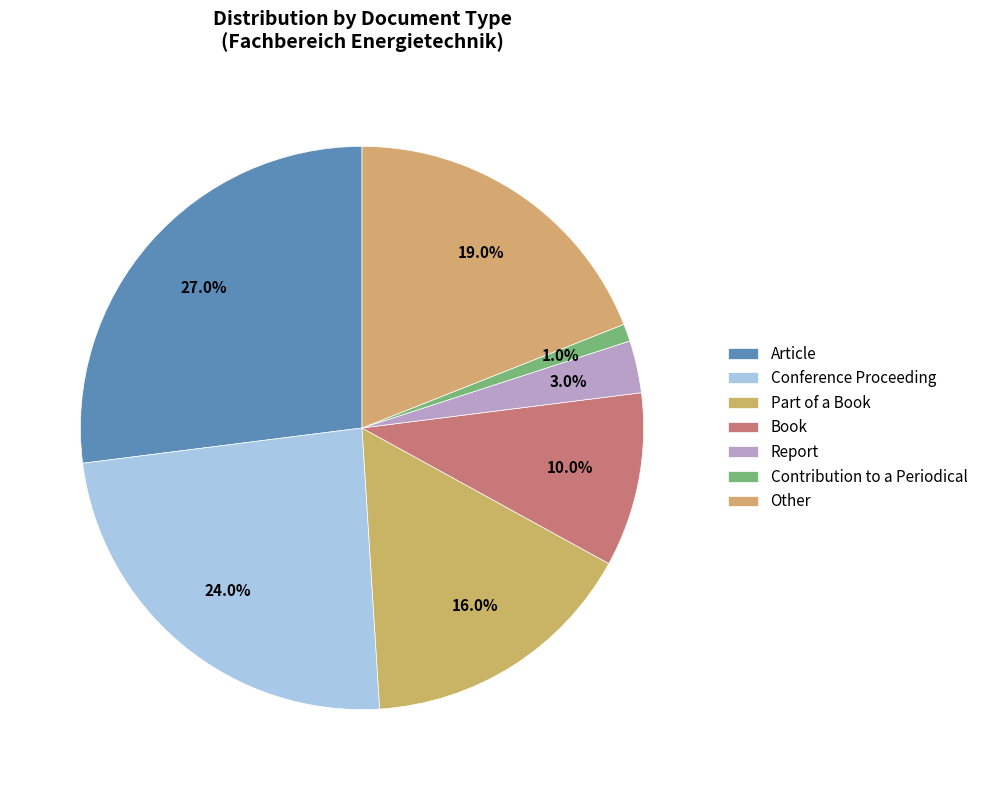

What portion of the pie excludes Conference Proceeding?

76.0%